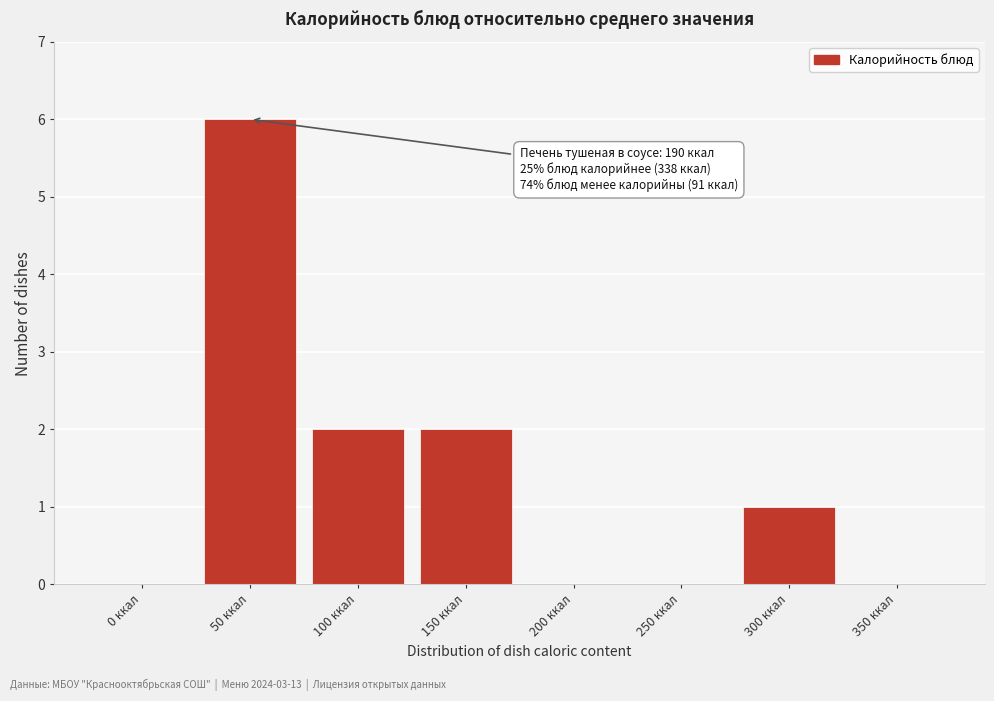

Reading left to right, list all the values displayed in this chart.

0 ккал=0	50 ккал=6	100 ккал=2	150 ккал=2	200 ккал=0	250 ккал=0	300 ккал=1	350 ккал=0